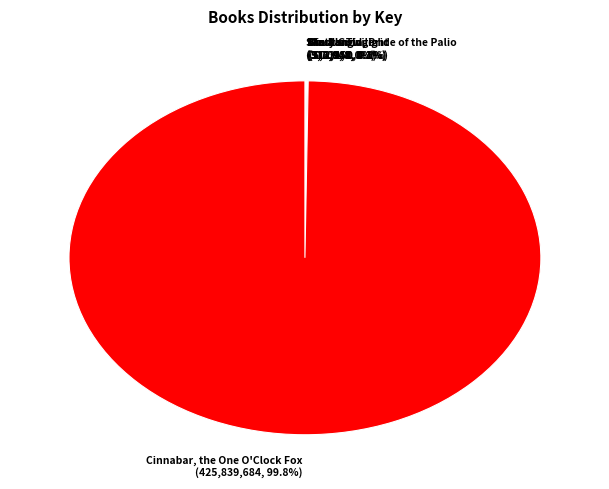

Which slice is the largest?

Cinnabar, the One O'Clock Fox